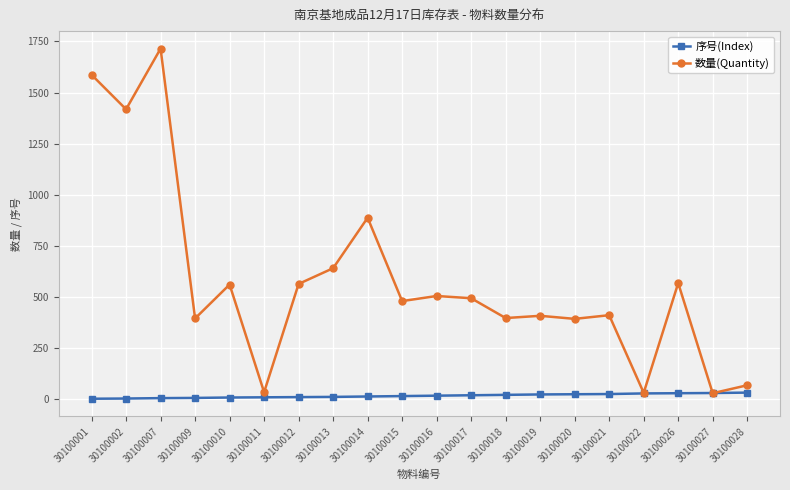

Which series has the widest spread of values?

数量(Quantity)